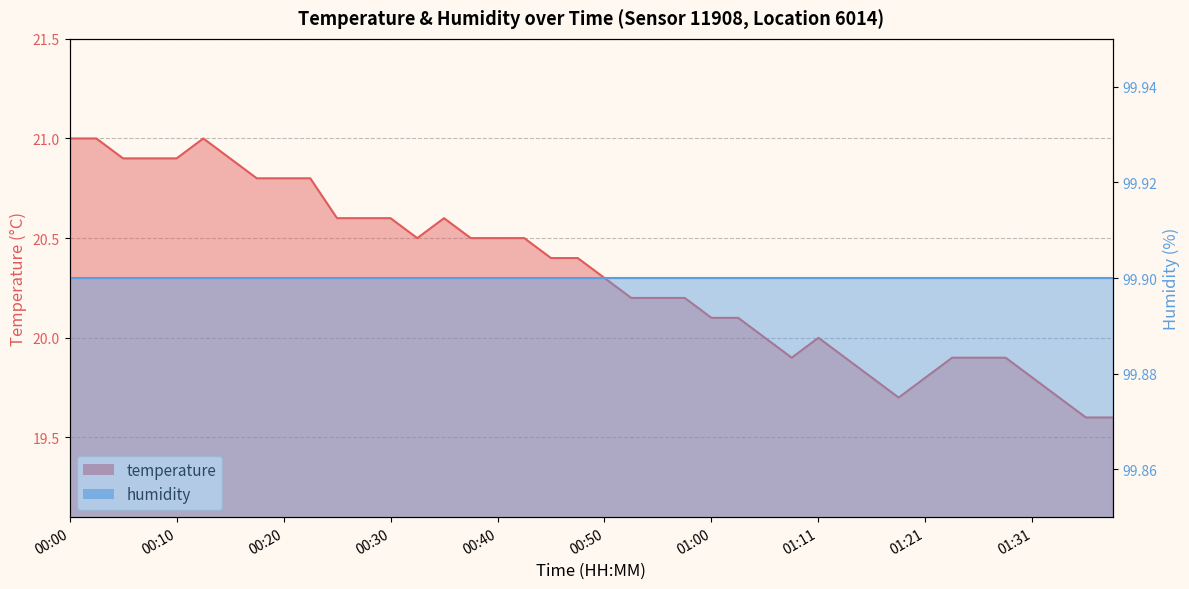

How many interior local valleys (lower than both neighbors) does the data have?

3